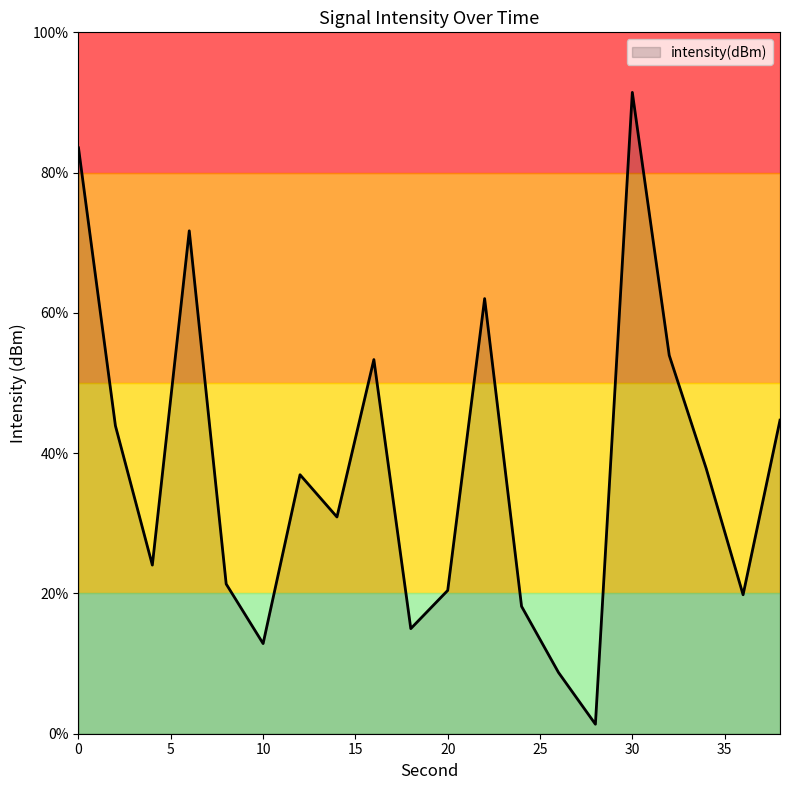

What is the maximum value shown in the chart?

91.4